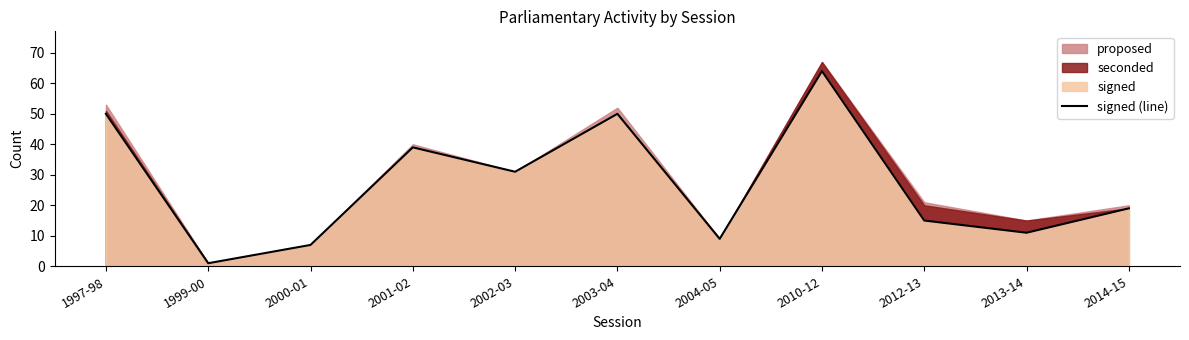

At which label does signed (line) reach its minimum?

1999-00